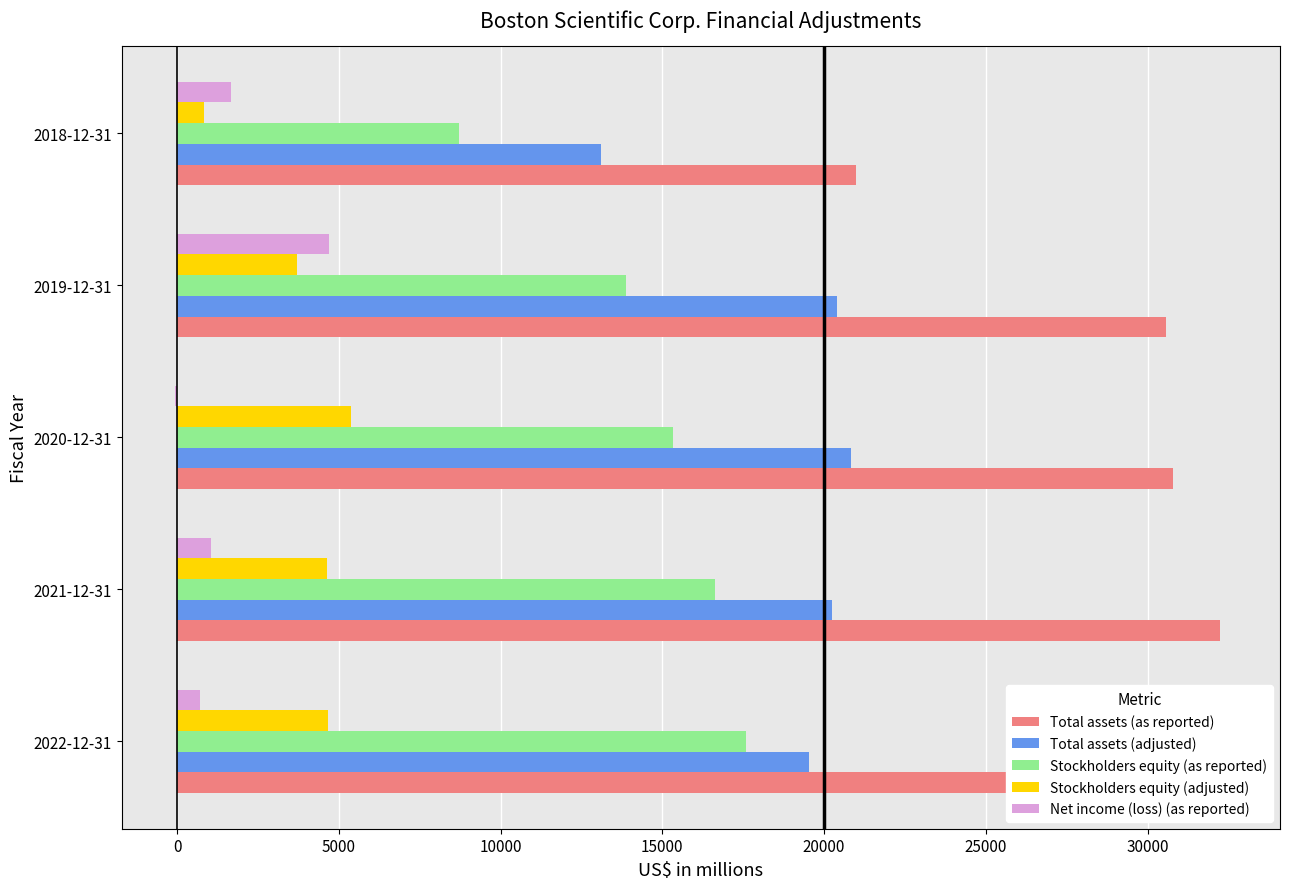

Which series has the widest spread of values?

Total assets (as reported)